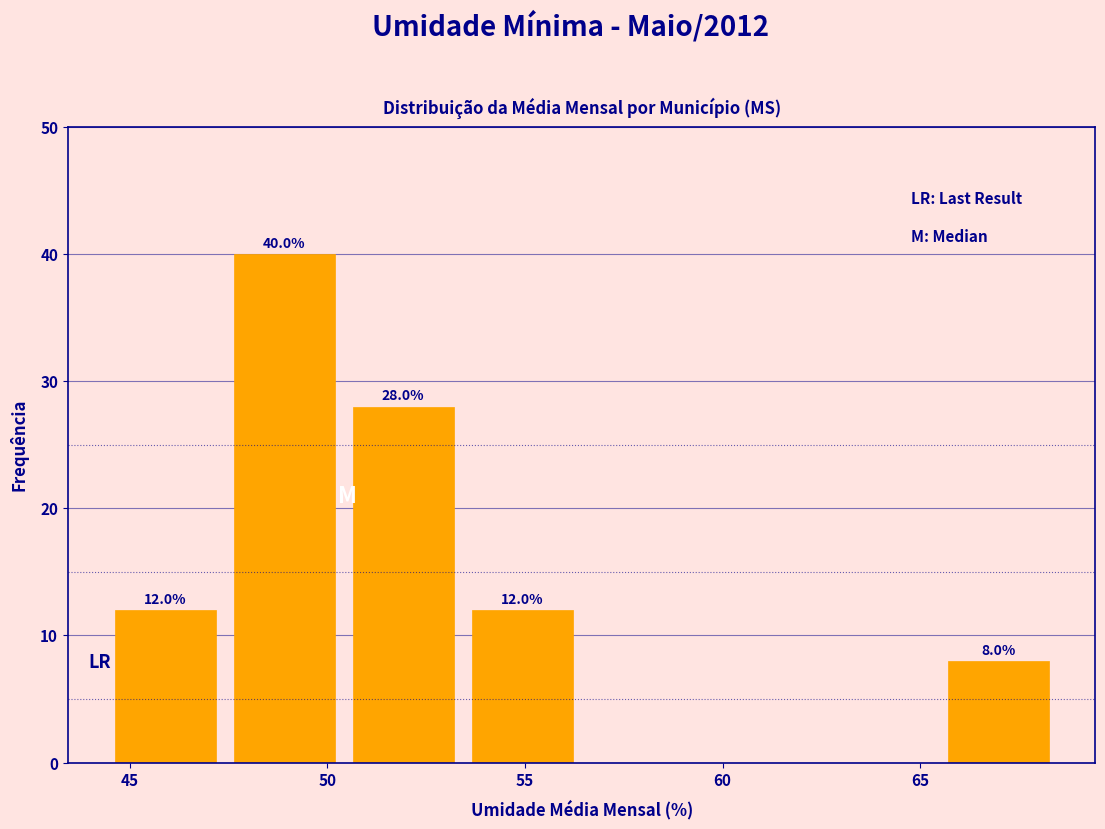

Which range on the x-axis has the tallest bar?

47.5 to 50.5